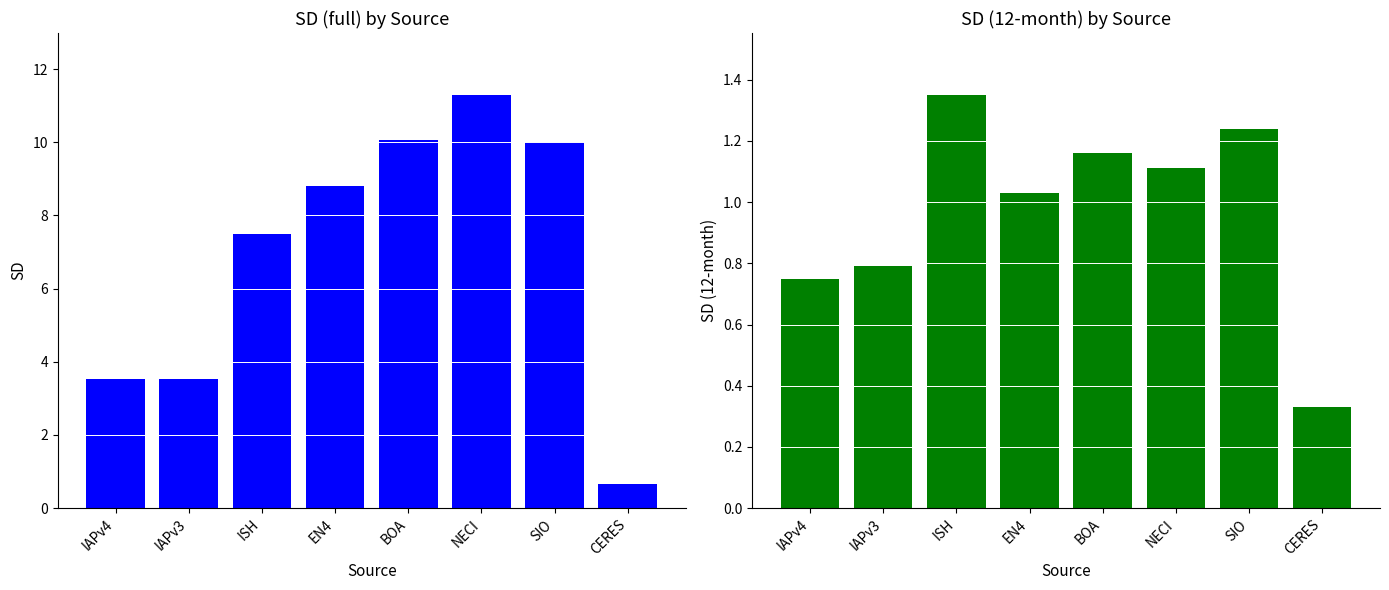

Reading right to left, list all the values displayed in this chart.

SD (full): CERES=0.7	SIO=10.0	NECI=11.3	BOA=10.1	EN4=8.8	ISH=7.5	IAPv3=3.5	IAPv4=3.5
SD (12-month): CERES=0.3	SIO=1.2	NECI=1.1	BOA=1.2	EN4=1.0	ISH=1.4	IAPv3=0.8	IAPv4=0.8